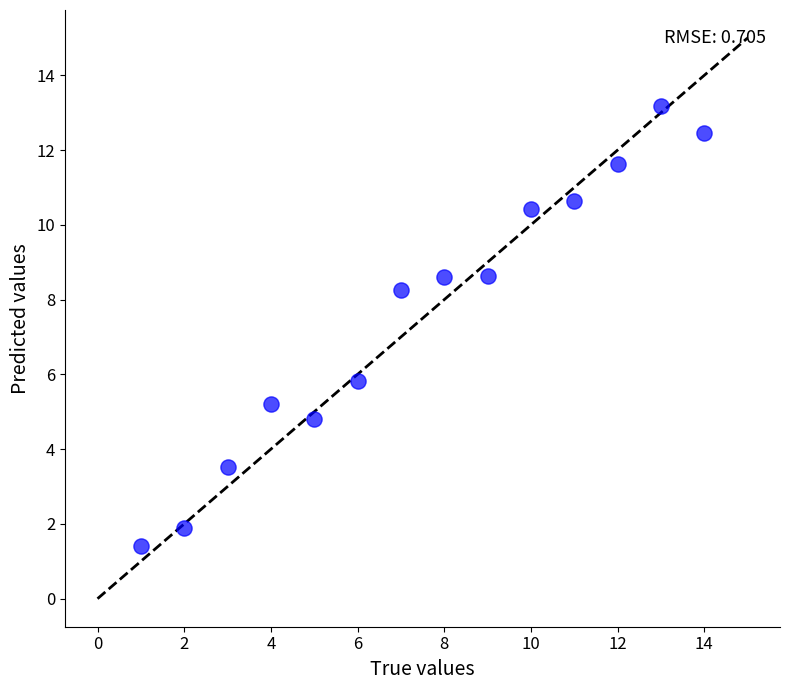

What is the range of Y values (max minus min)?

11.8